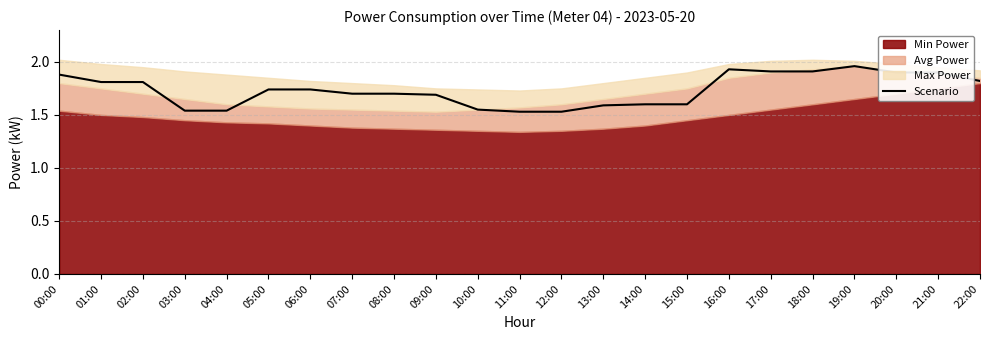

At which category does the chart reach its peak across all series?

19:00